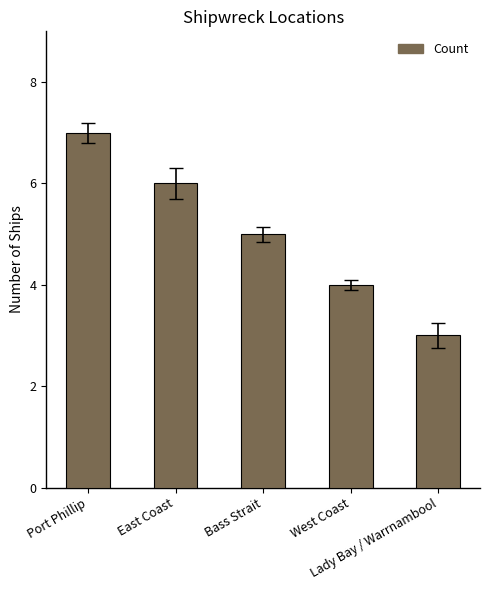

What is the difference between the maximum and second lowest values?

3